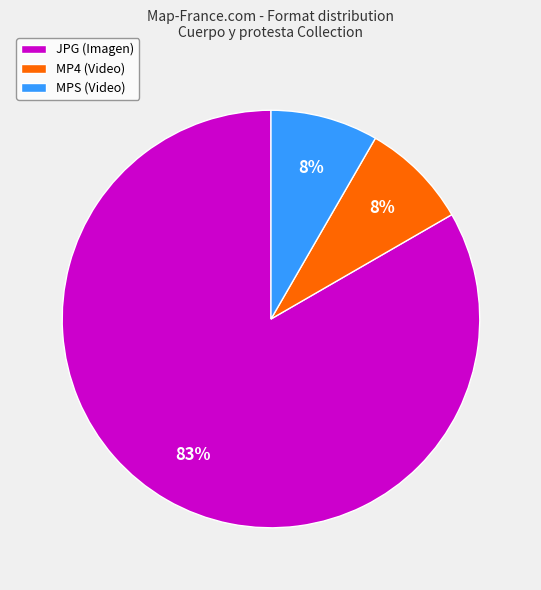

Combined, do JPG (Imagen) and MPS (Video) account for over 50%?

Yes